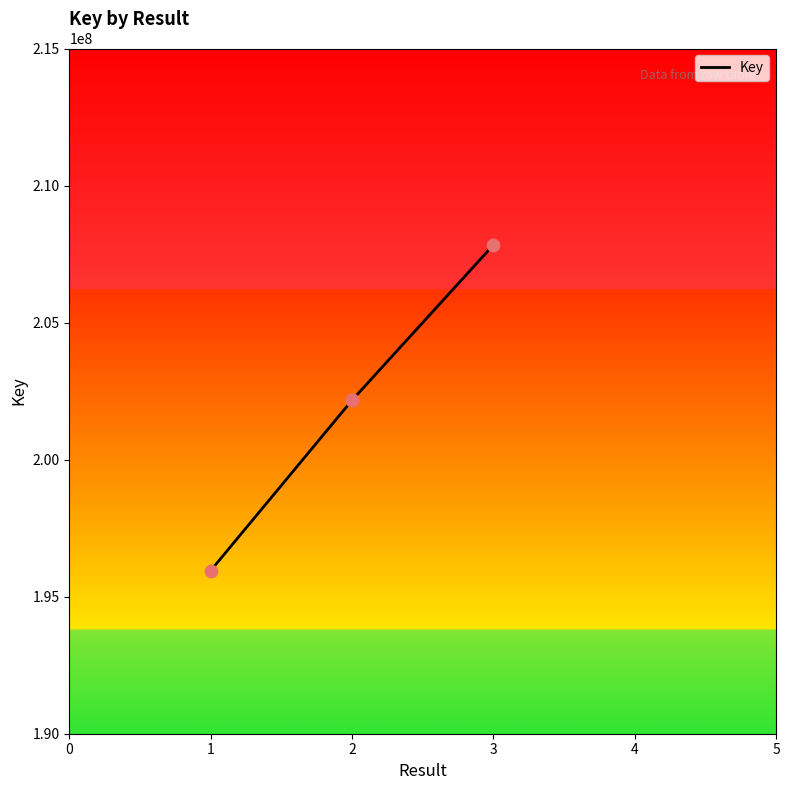

Between 1 and 2, which is larger?

2